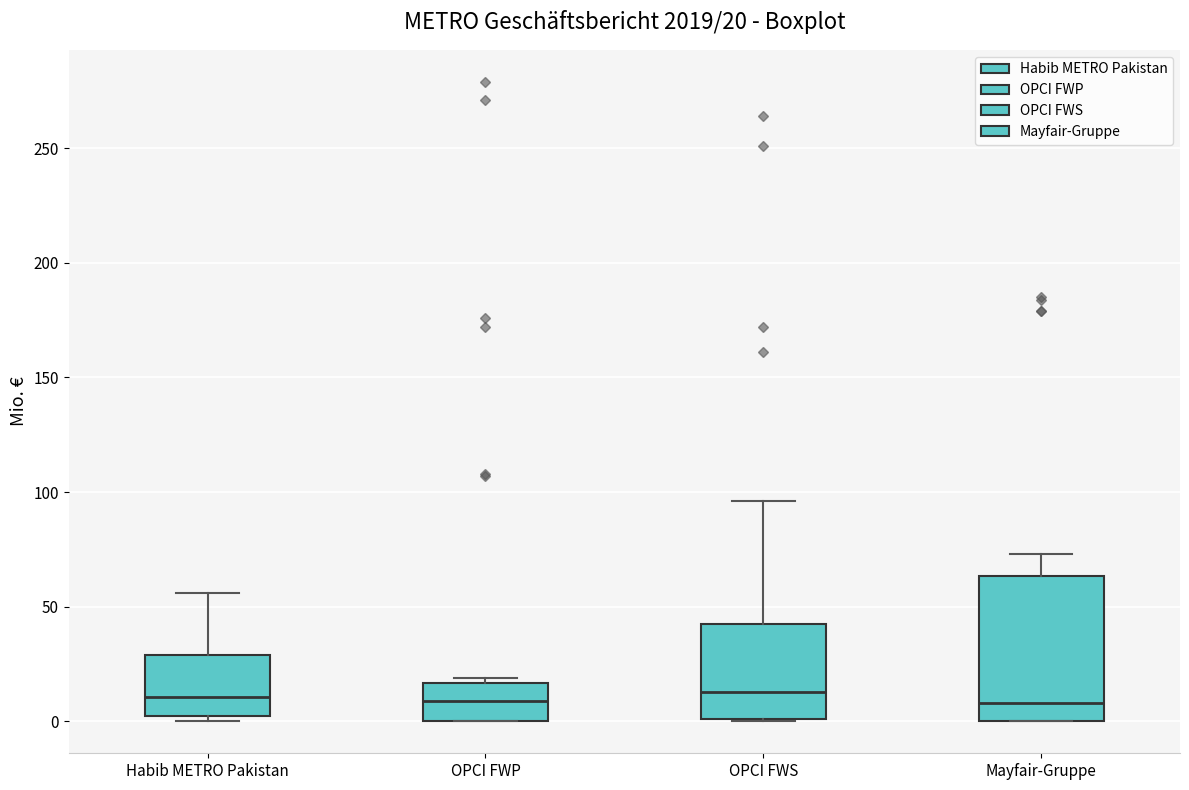

Which box is the tallest, from its lower edge to its upper edge?

Mayfair-Gruppe